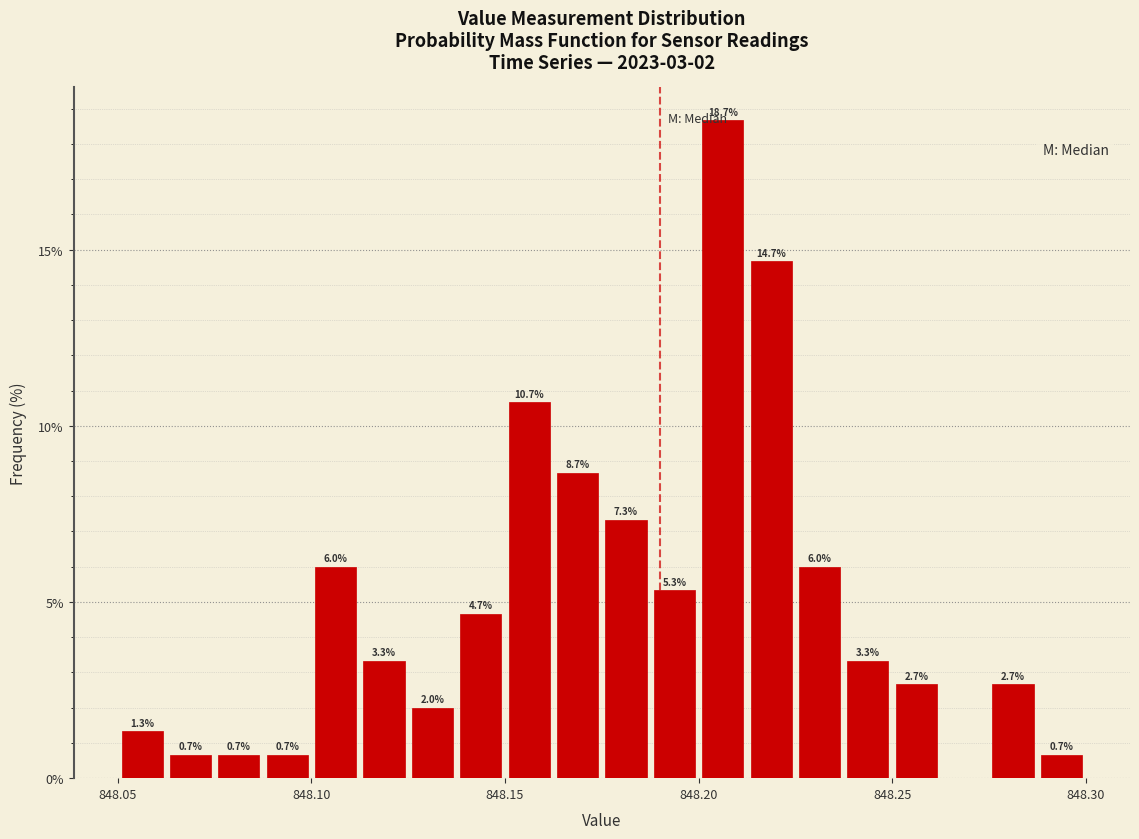

Around what value on the x-axis is the tallest bar? Give the approximate position of its centre, as read against the axis.

848.205